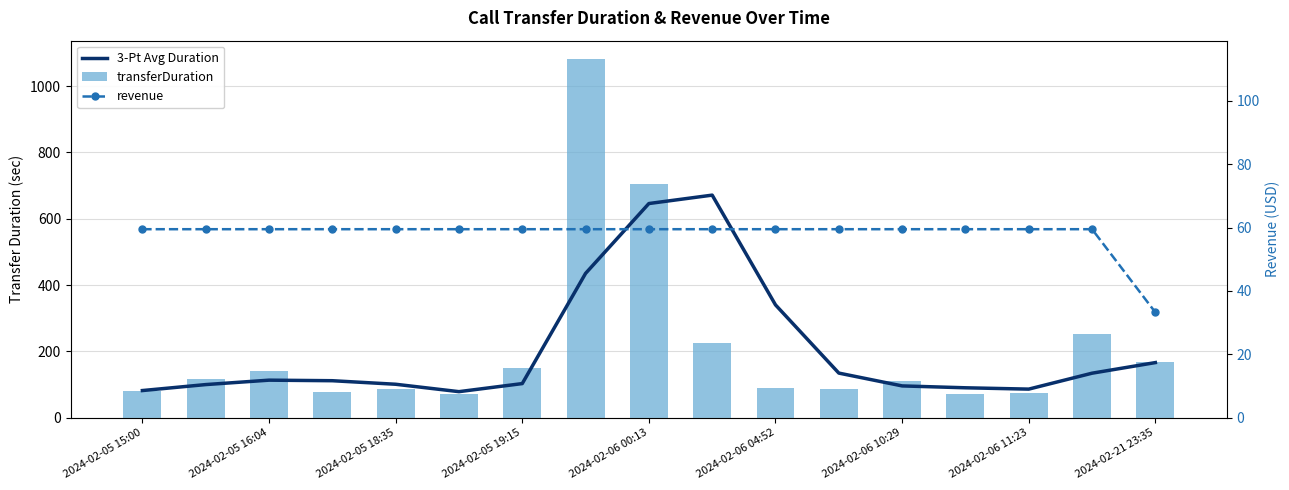

Is the value of 3-Pt Avg Duration at 2024-02-06 04:52 greater than the value of revenue at 2024-02-05 18:35?

Yes